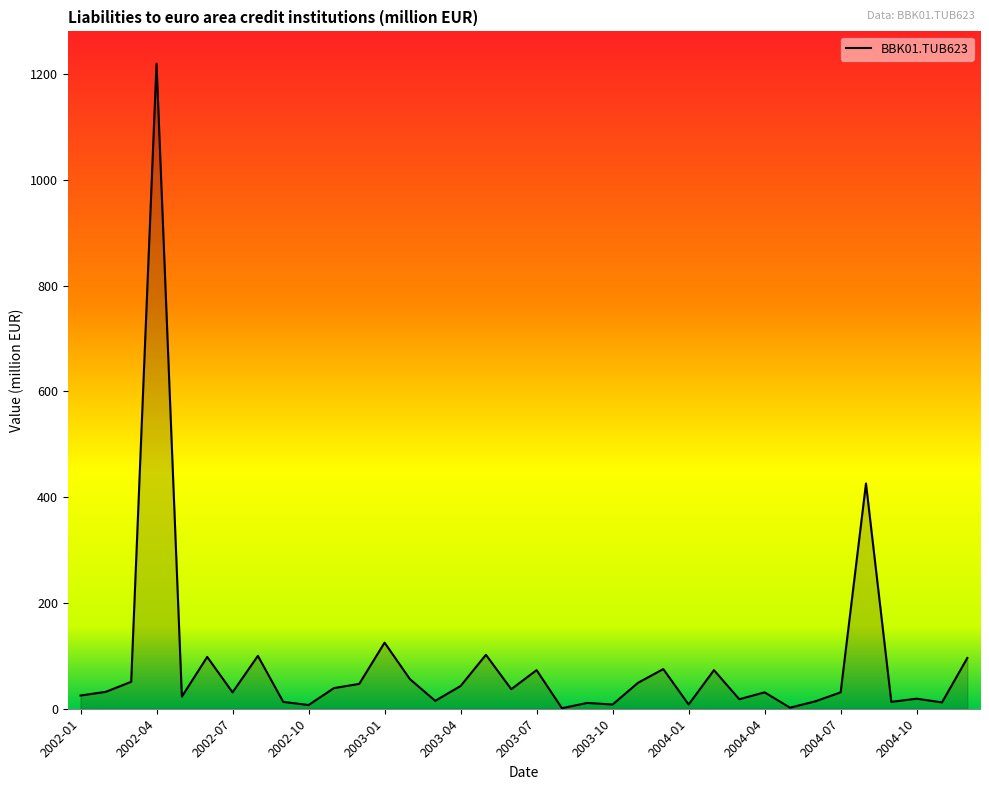

What is the difference between the maximum and minimum values?

1219